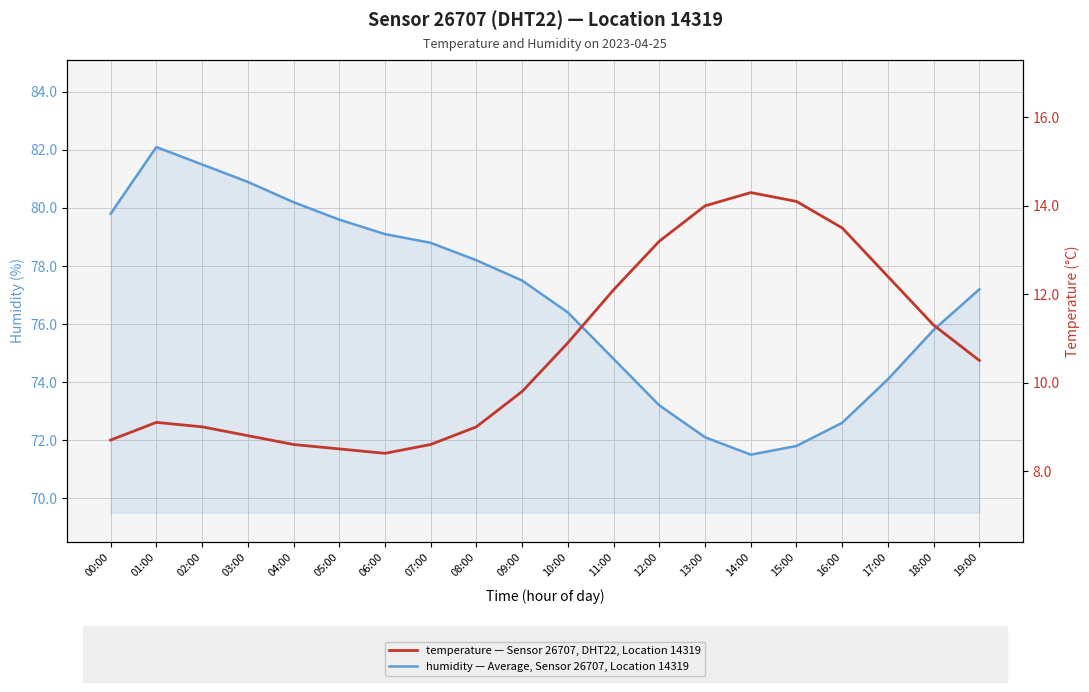

What position from the right is 06:00?

14